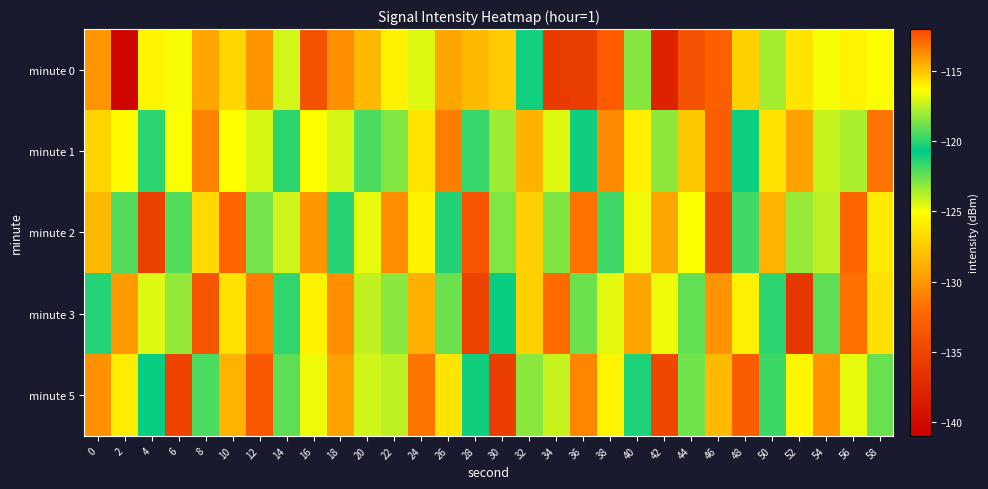

What is the total value across all series at 18?

-628.6